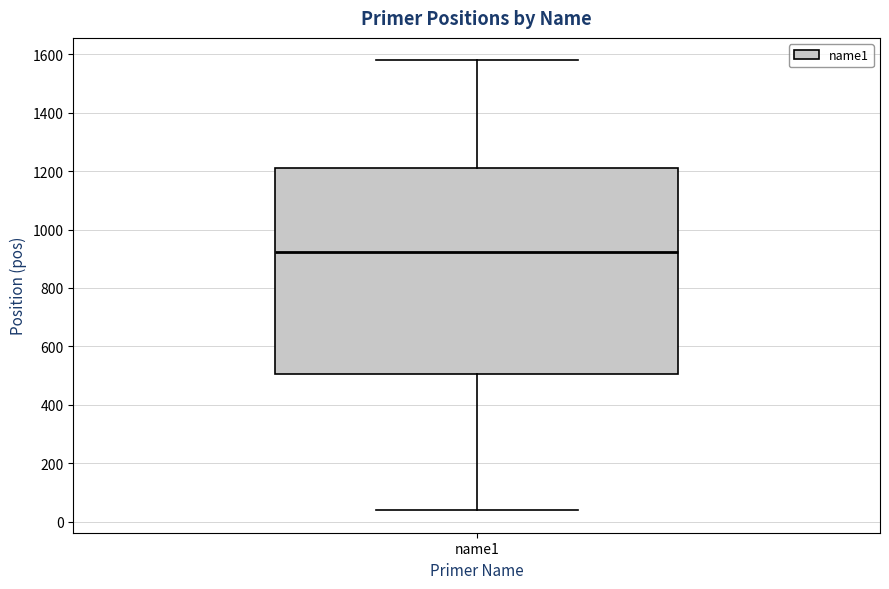

Where does the upper whisker of the box for name1 end on the y-axis? The values are not printed on the chart, so give them approximately, as read against the axis.

1580